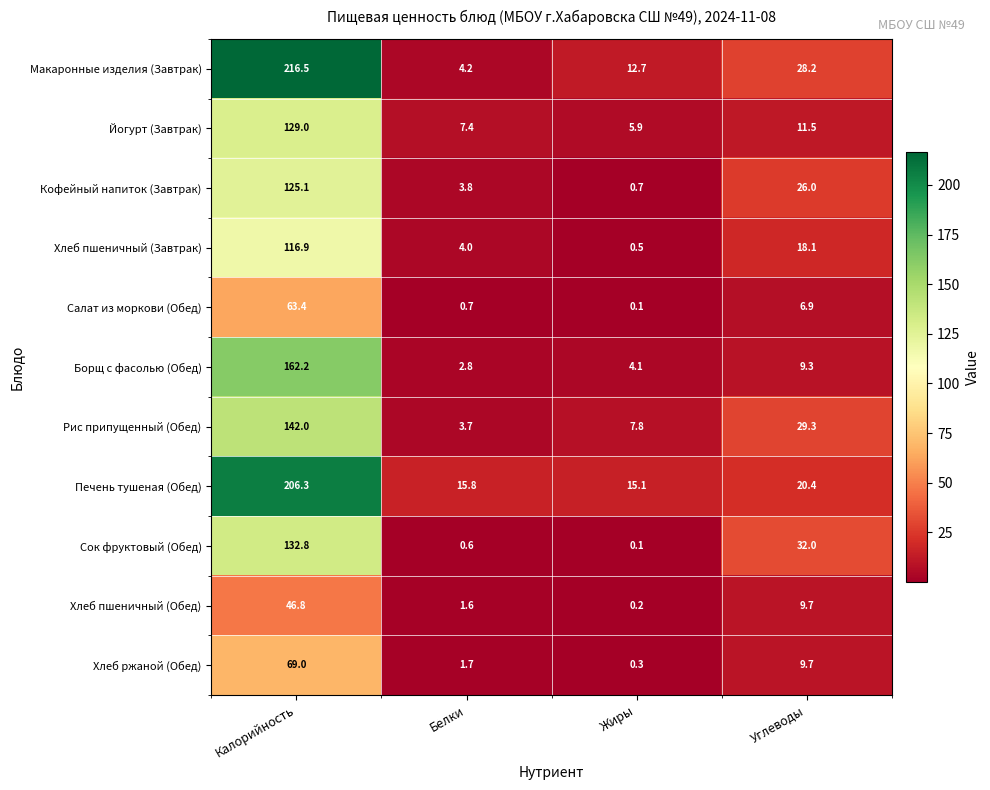

List the series in order of their peak value, lowest first.

Хлеб пшеничный (Обед), Салат из моркови (Обед), Хлеб ржаной (Обед), Хлеб пшеничный (Завтрак), Кофейный напиток (Завтрак), Йогурт (Завтрак), Сок фруктовый (Обед), Рис припущенный (Обед), Борщ с фасолью (Обед), Печень тушеная (Обед), Макаронные изделия (Завтрак)